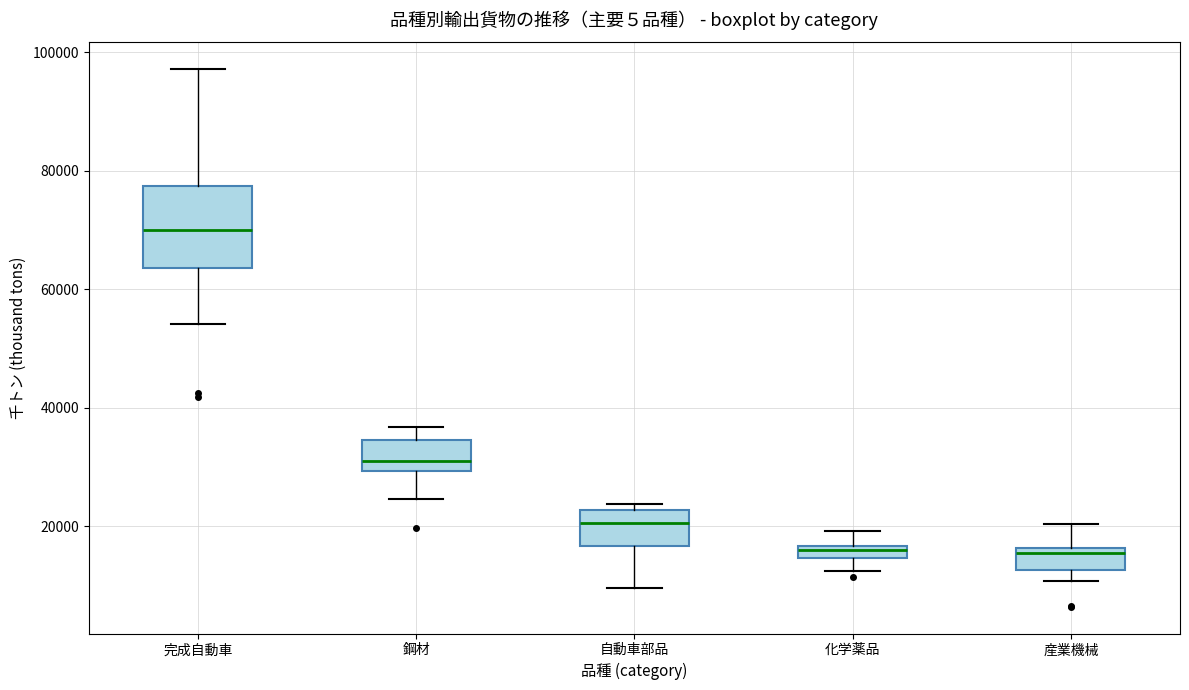

Where does the lower whisker of the box for 完成自動車 end on the y-axis? The values are not printed on the chart, so give them approximately, as read against the axis.

54000